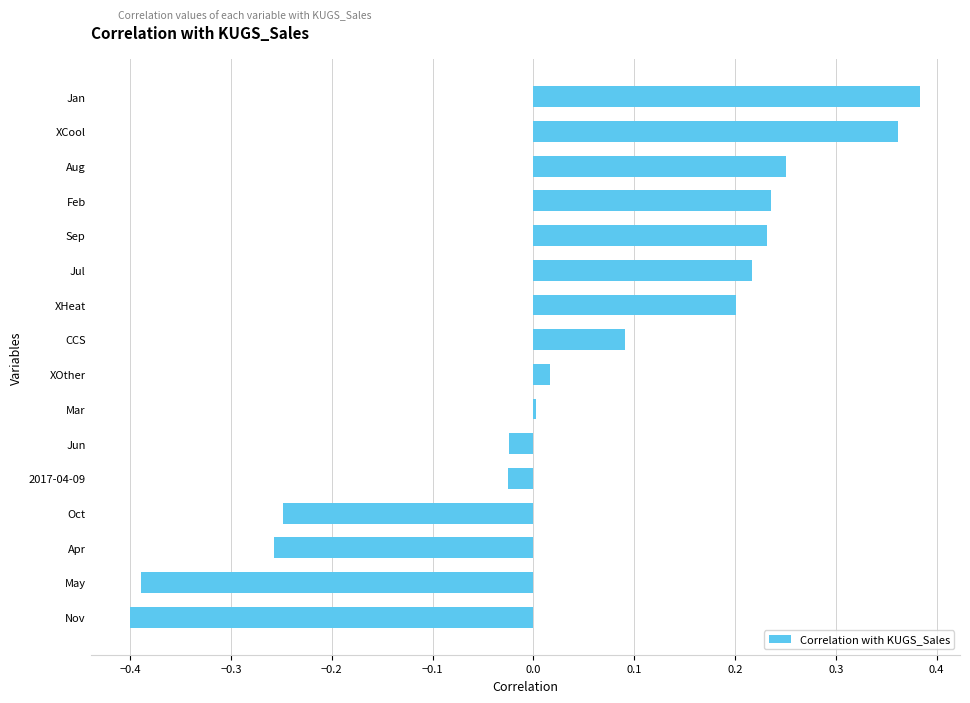

What is the difference between the maximum and minimum values?

0.8